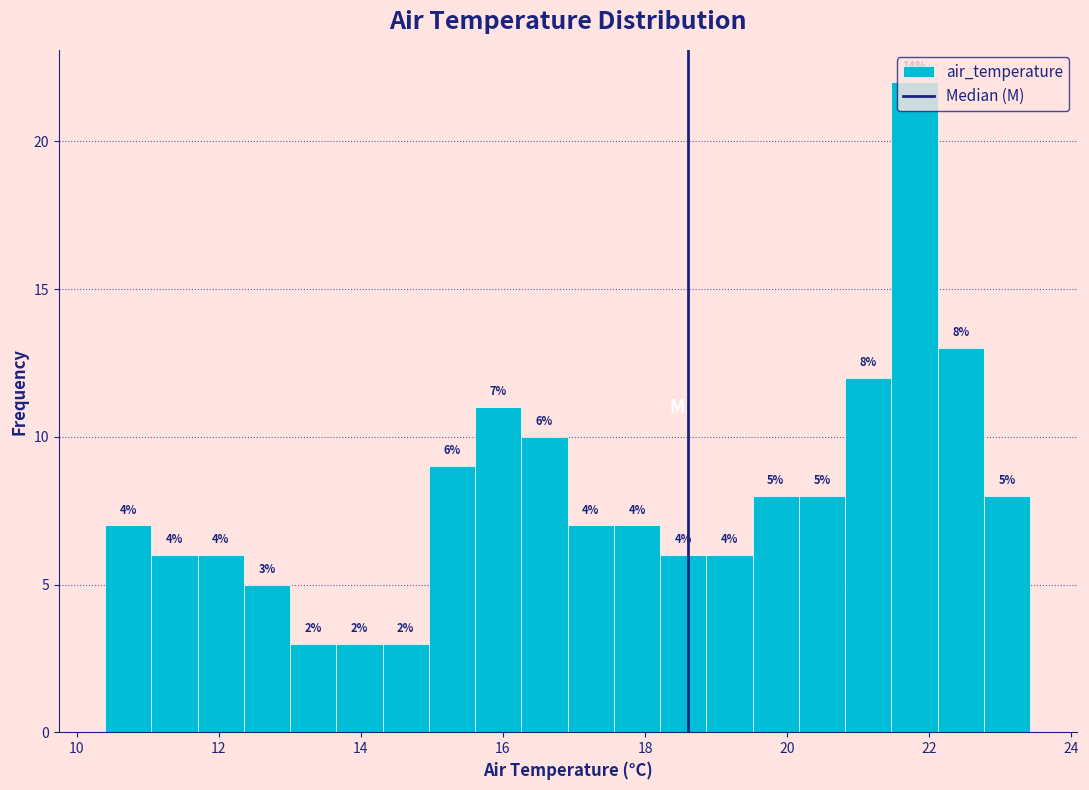

Read against the x-axis, roughly where is the centre of the tallest bar?

21.8